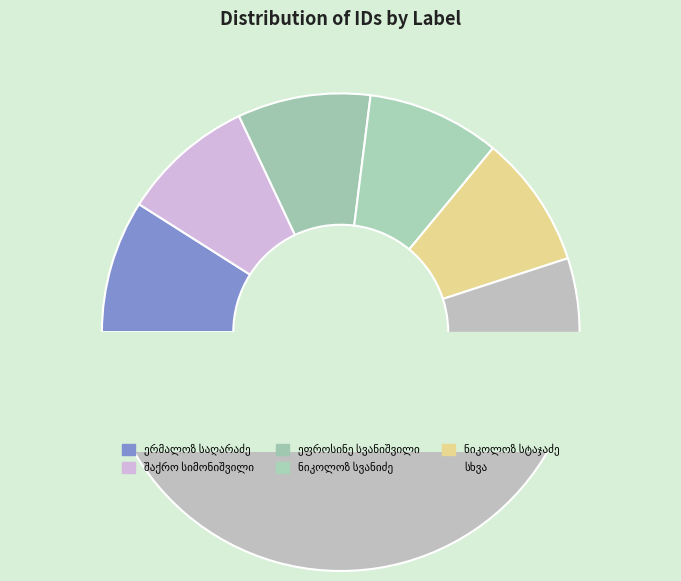

Does any single category account for the majority?

No